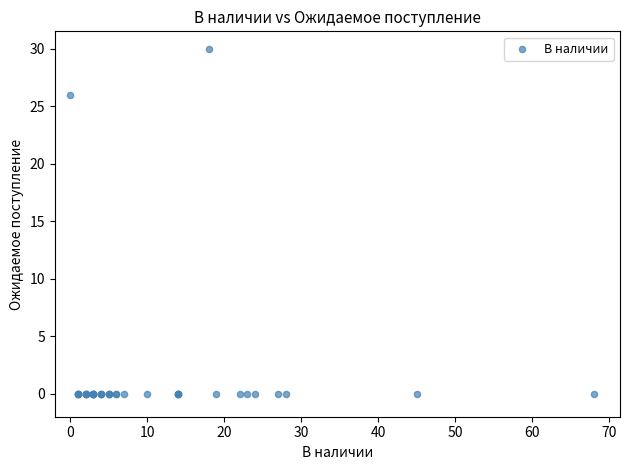

What Y value in the scatter plot is closest to 15?

26